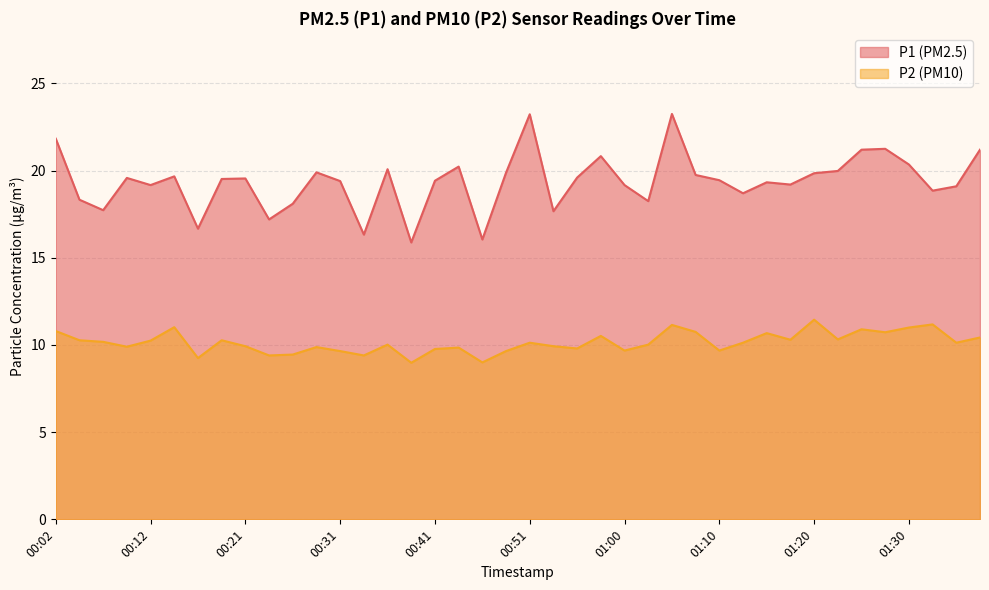

What is the value of the P1 point at the 15th from the left?

20.1